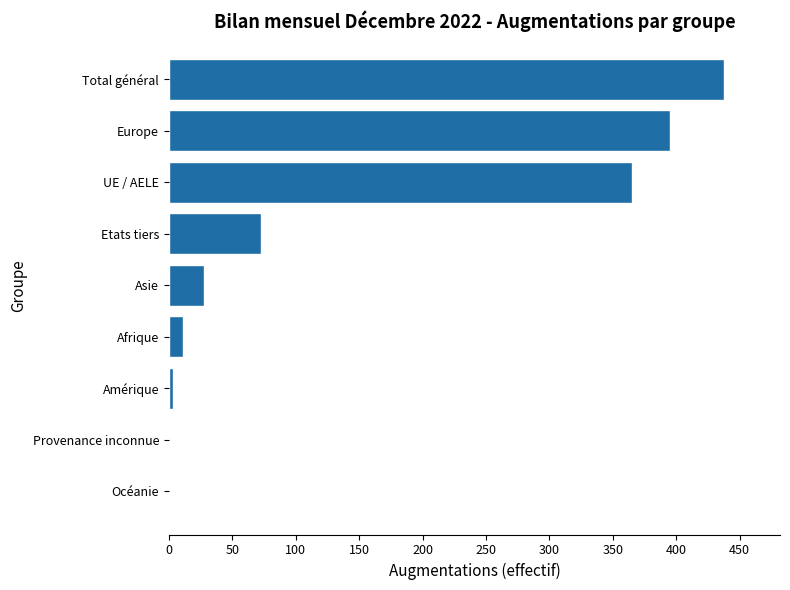

Is it true that the value at Océanie is 192?

False